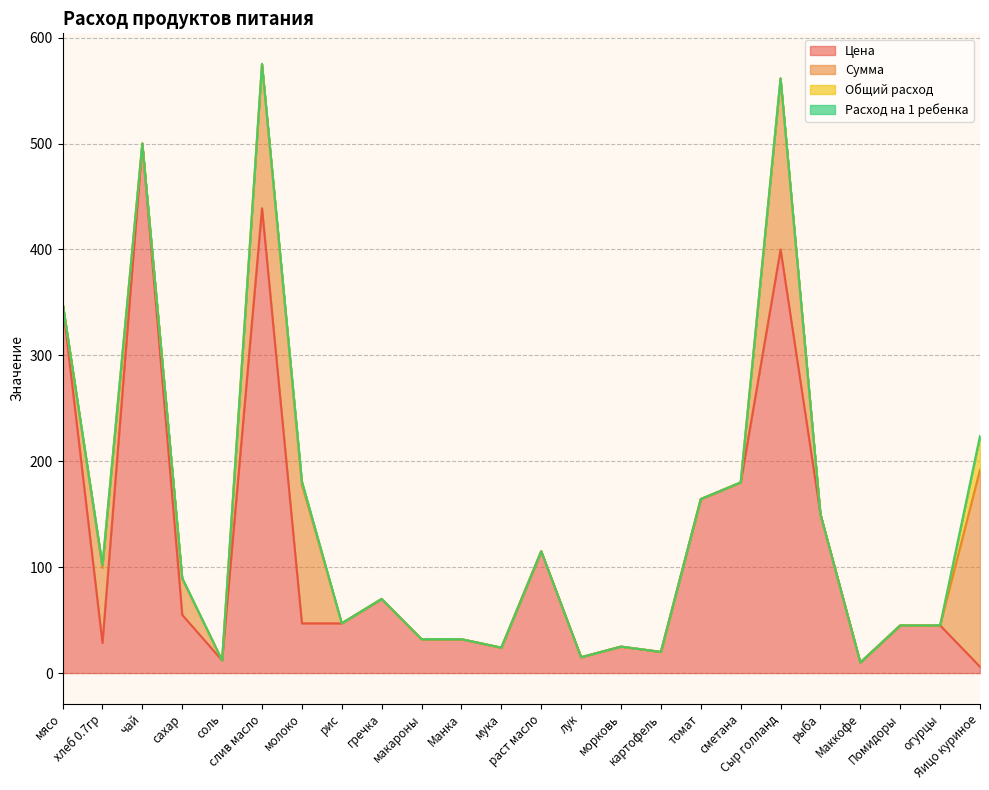

True or false: Расход на 1 ребенка and Цена cross at least once.

False